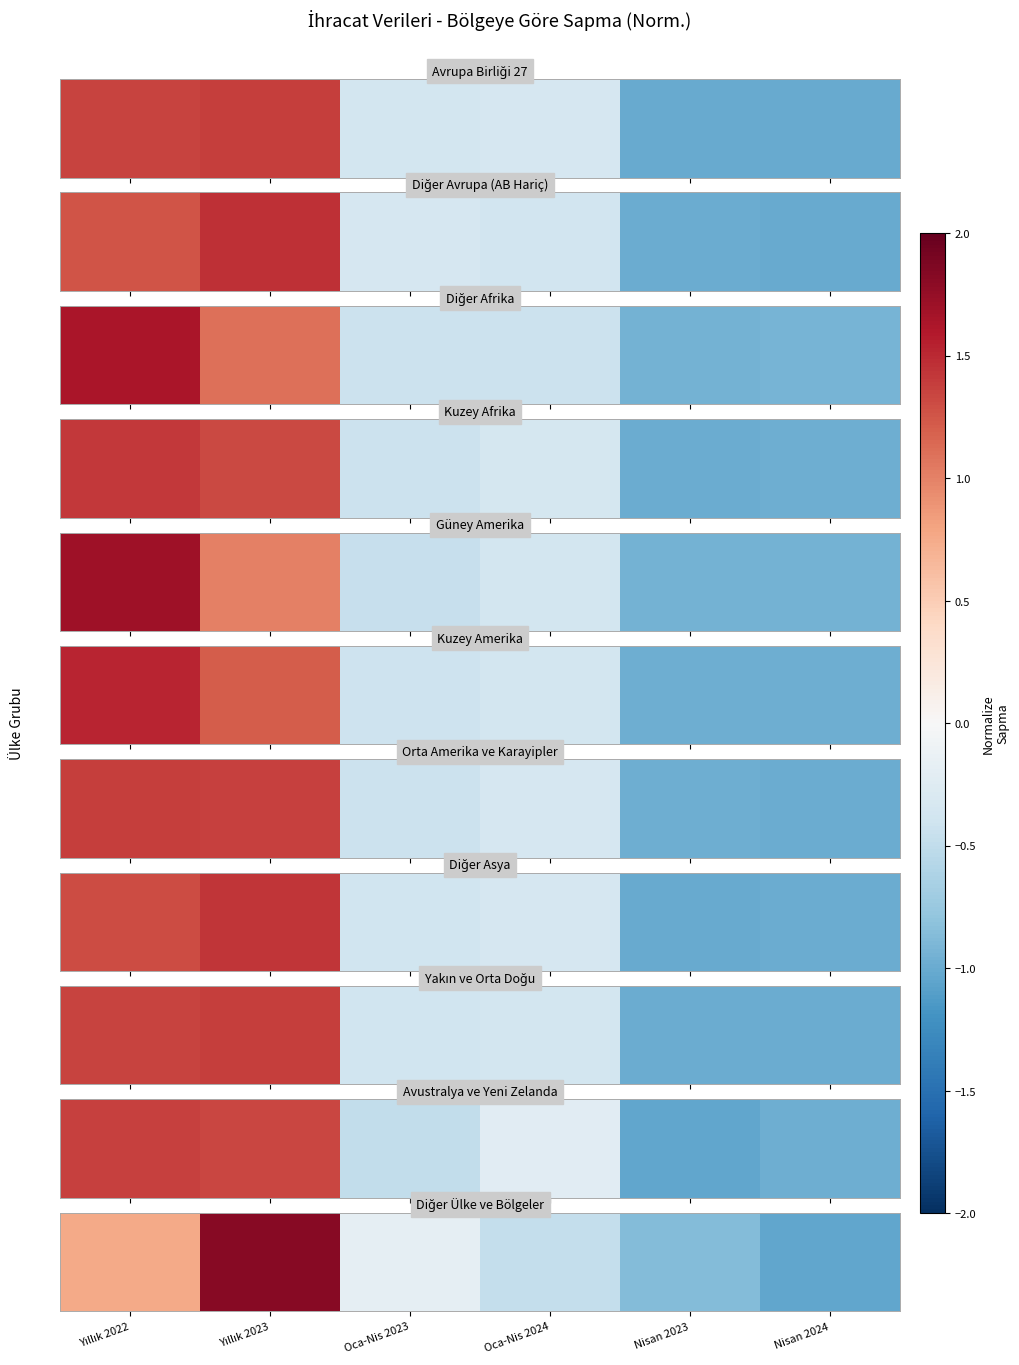

List the labels in order of value, largest first.

Yıllık 2023, Yıllık 2022, Oca-Nis 2023, Oca-Nis 2024, Nisan 2023, Nisan 2024